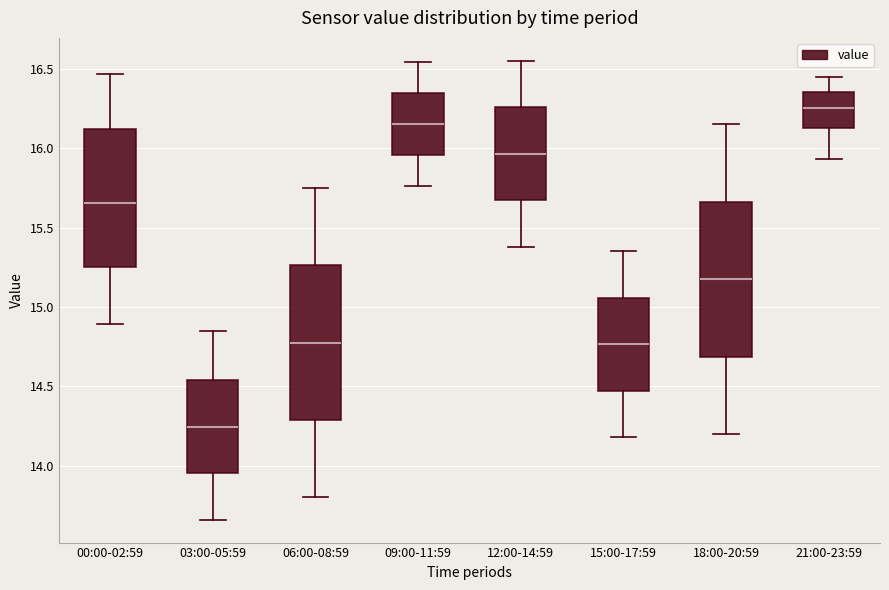

Where does the upper whisker of the box for 15:00-17:59 end on the y-axis? The values are not printed on the chart, so give them approximately, as read against the axis.

15.35